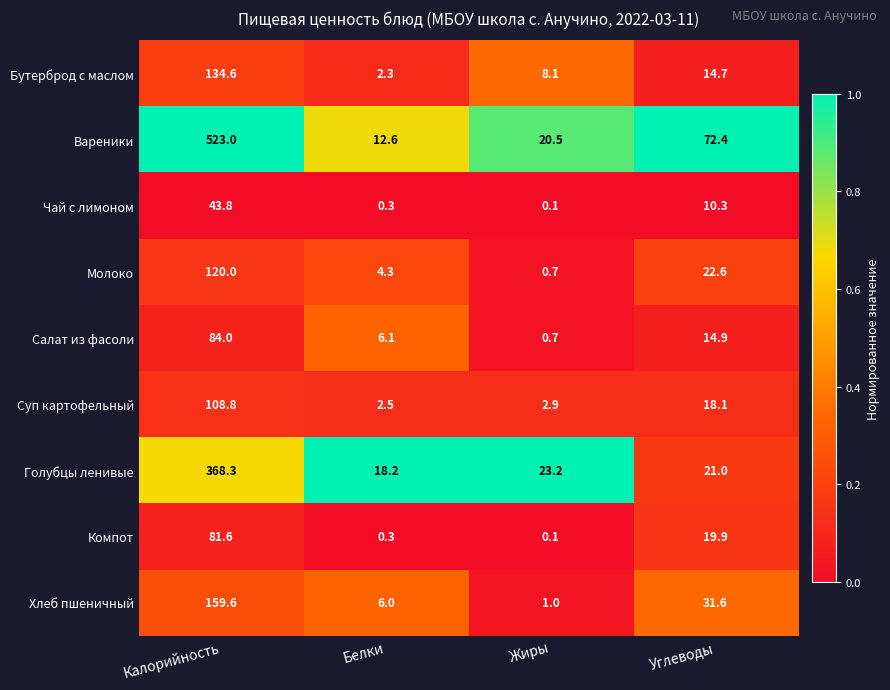

What is the total value across all series at Углеводы?

225.5